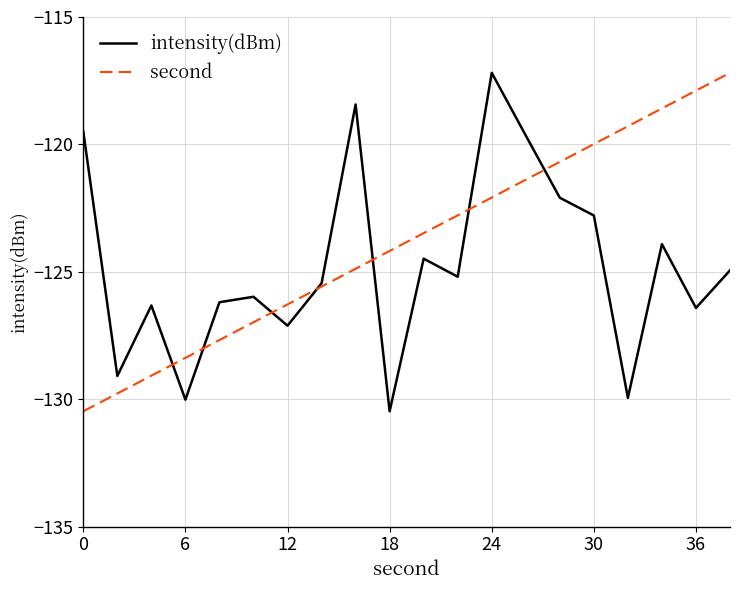

List the series in order of their overall mean, lowest first.

intensity(dBm), second